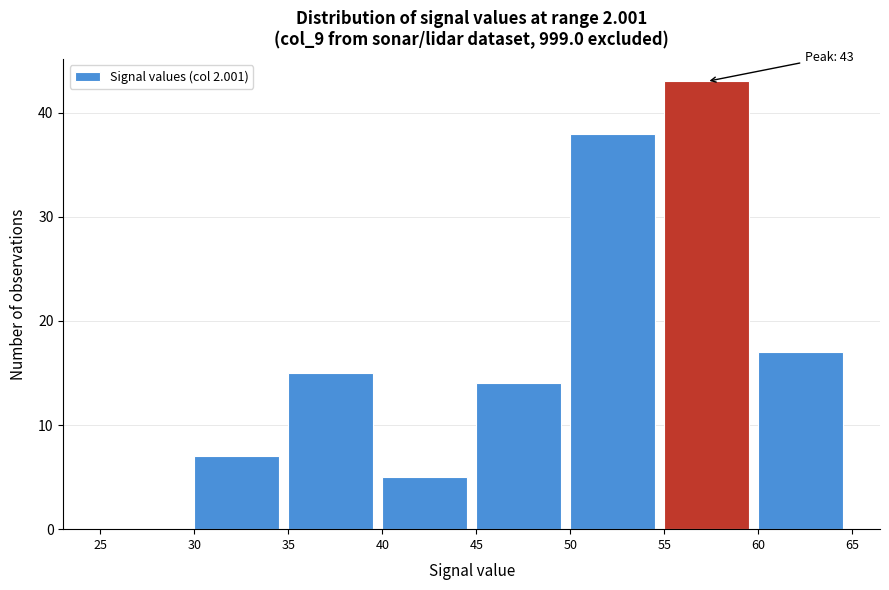

Over which range of the x-axis is the bar tallest?

55 to 60